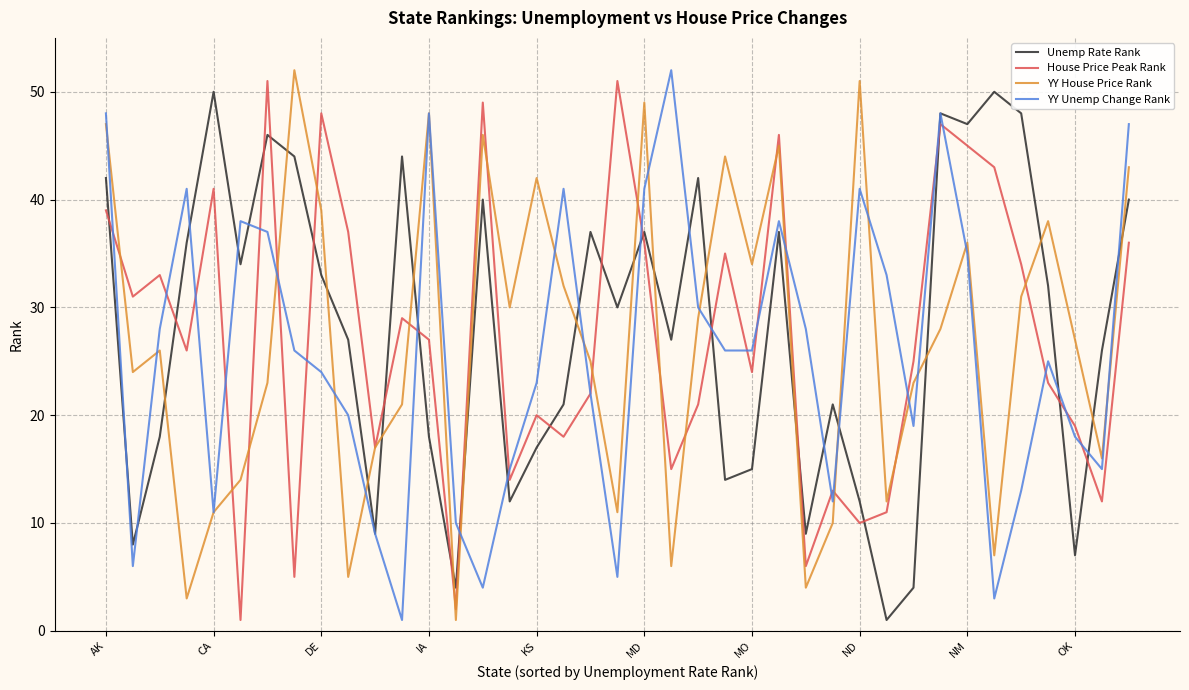

After their last crossing, which series has the higher values: House Price Peak Rank or Unemp Rate Rank?

Unemp Rate Rank